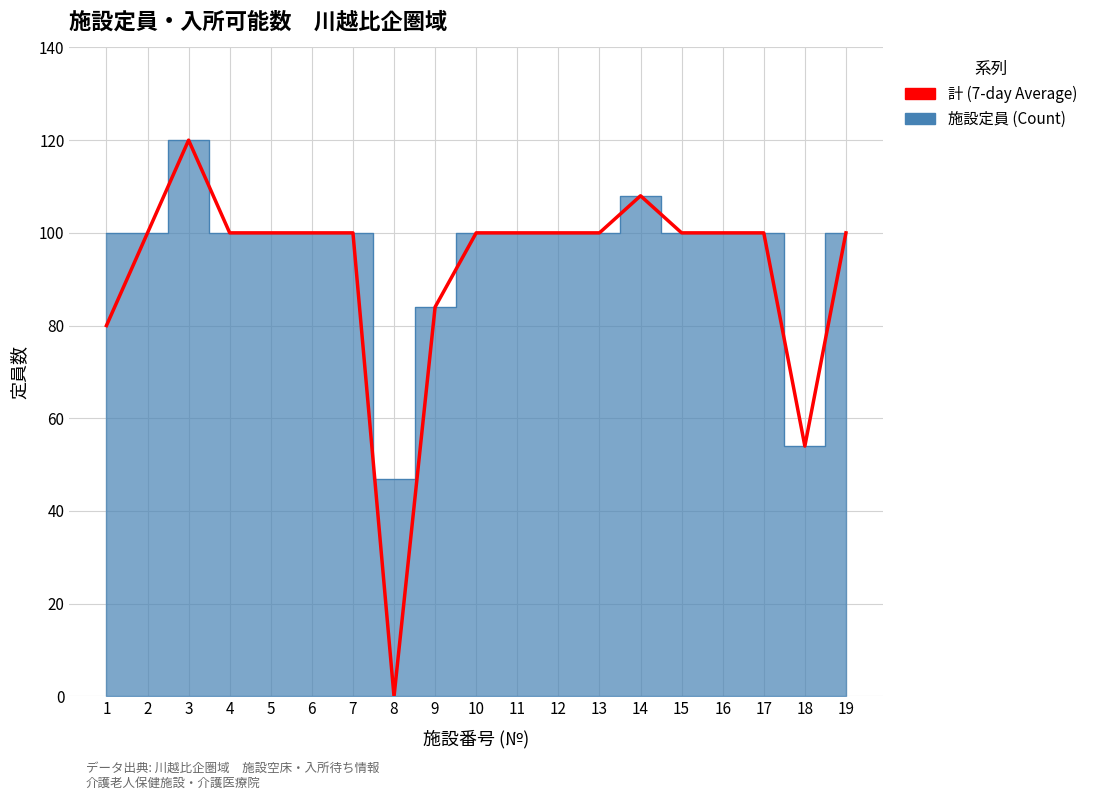

Reading right to left, list all the values displayed in this chart.

100	54	100	100	100	108	100	100	100	100	84	0	100	100	100	100	120	100	80